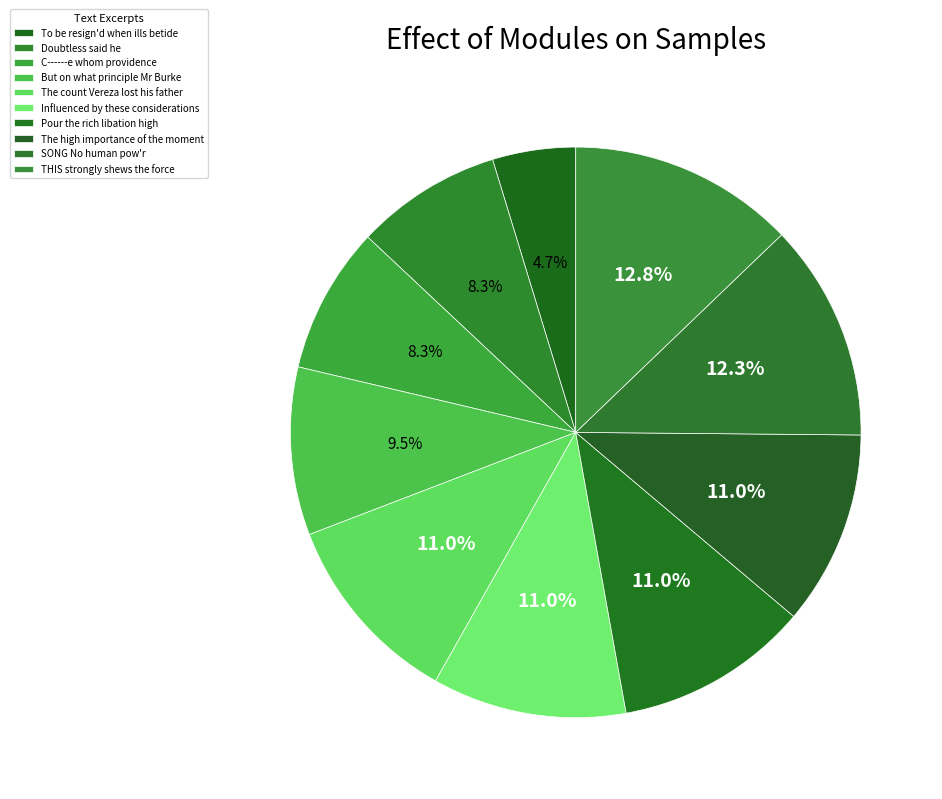

What is the ratio of the value at Influenced by these considerations to the value at Pour the rich libation high?

1.0